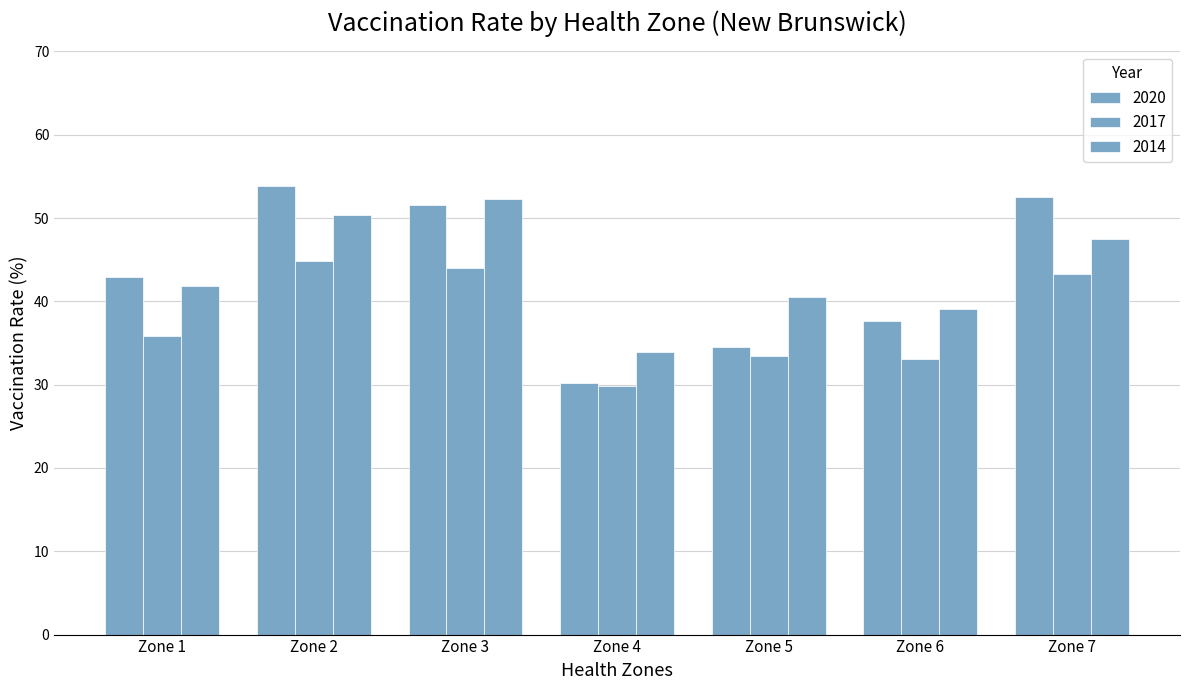

Between Zone 6 and Zone 5, which is larger?

Zone 6